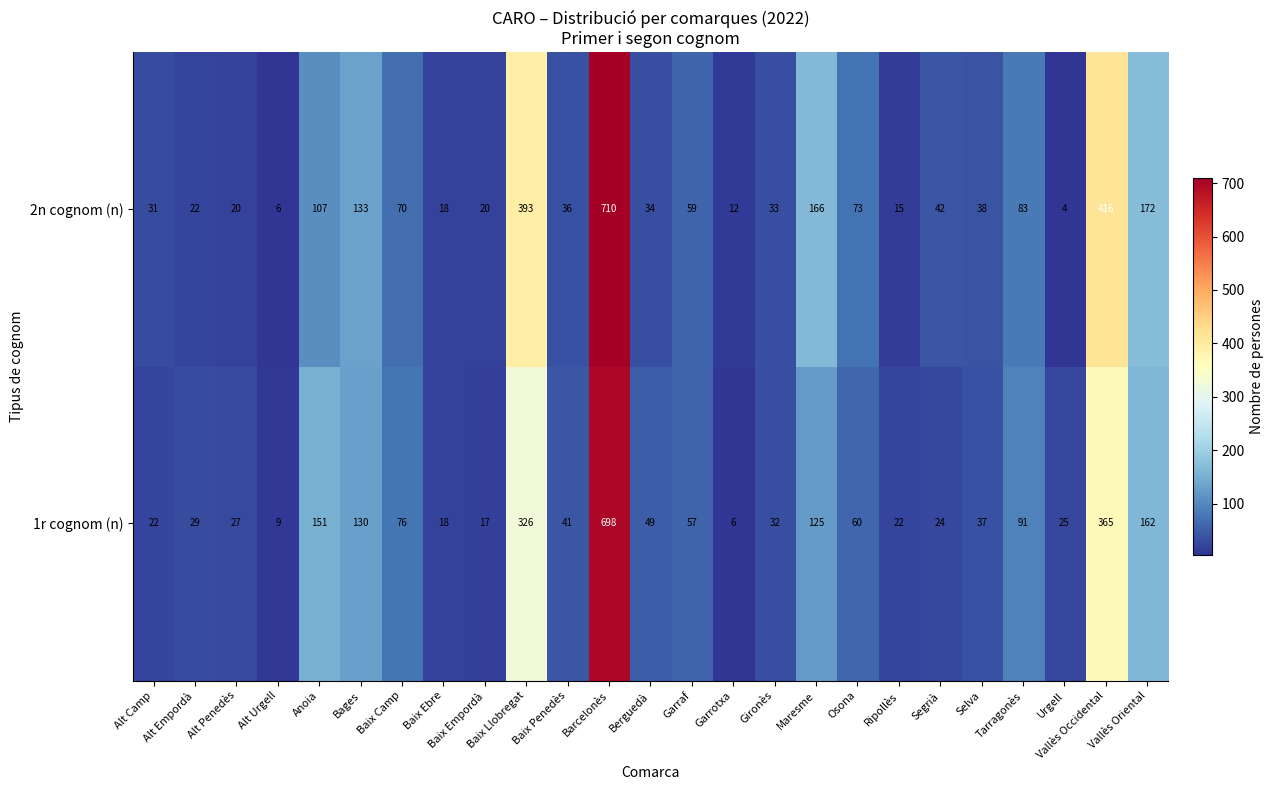

How many categories are shown in the chart?

25